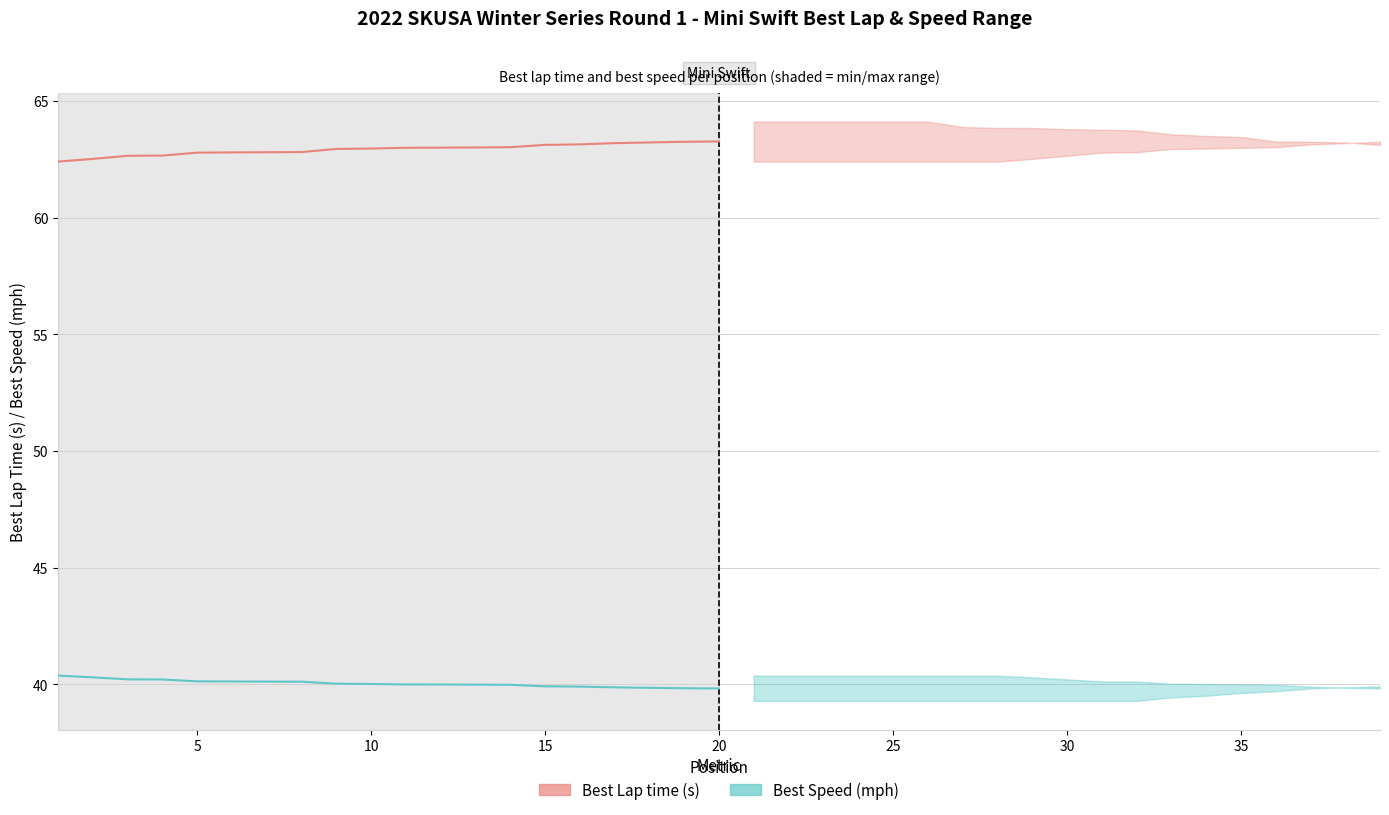

True or false: Best Lap time and Best Speed intersect in this chart.

False